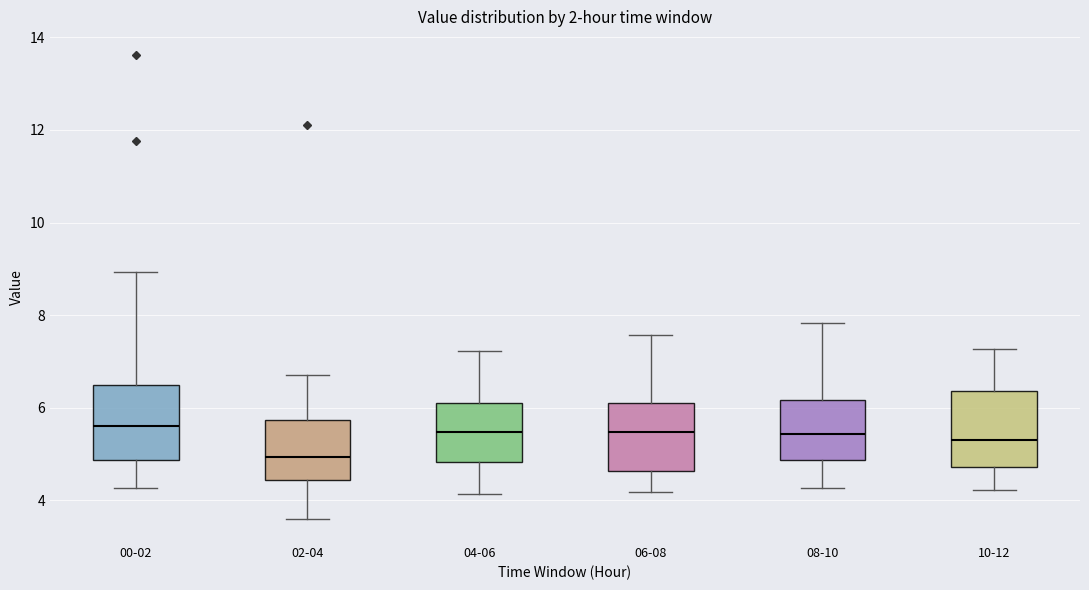

Which box's median line is the lowest?

02-04